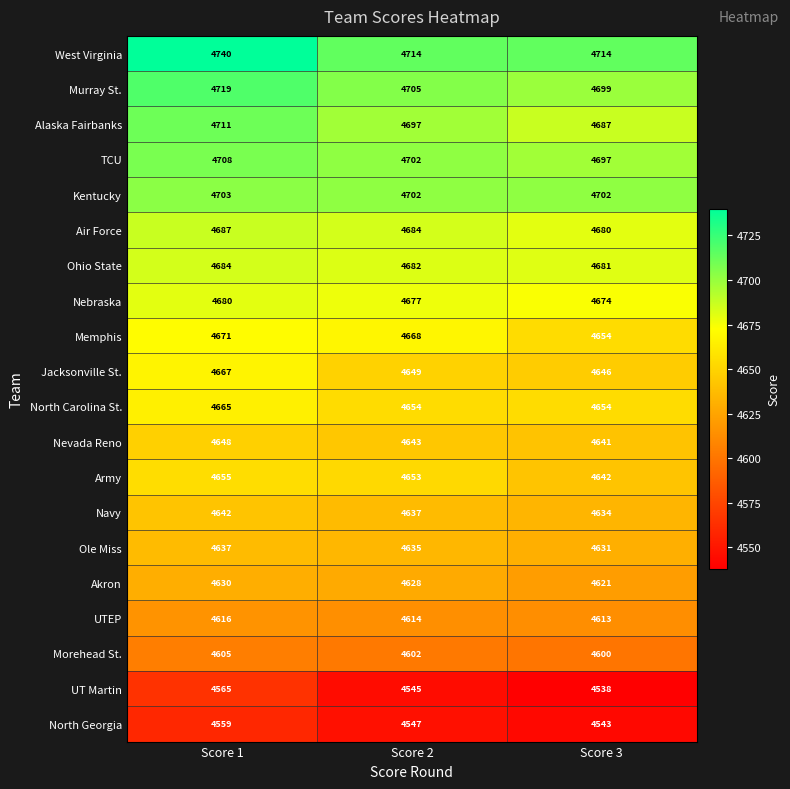

What is the difference between the maximum and minimum values in the North Georgia series?

16